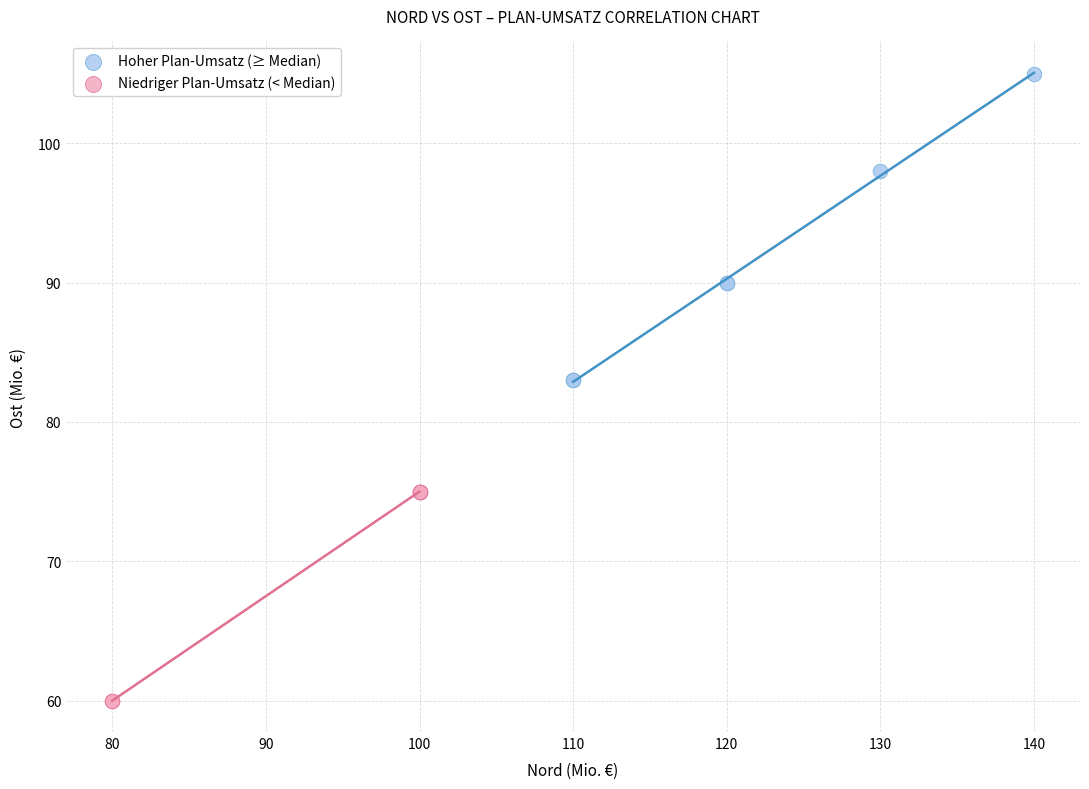

Which series contains the lowest Y value?

Niedriger Plan-Umsatz (< Median)